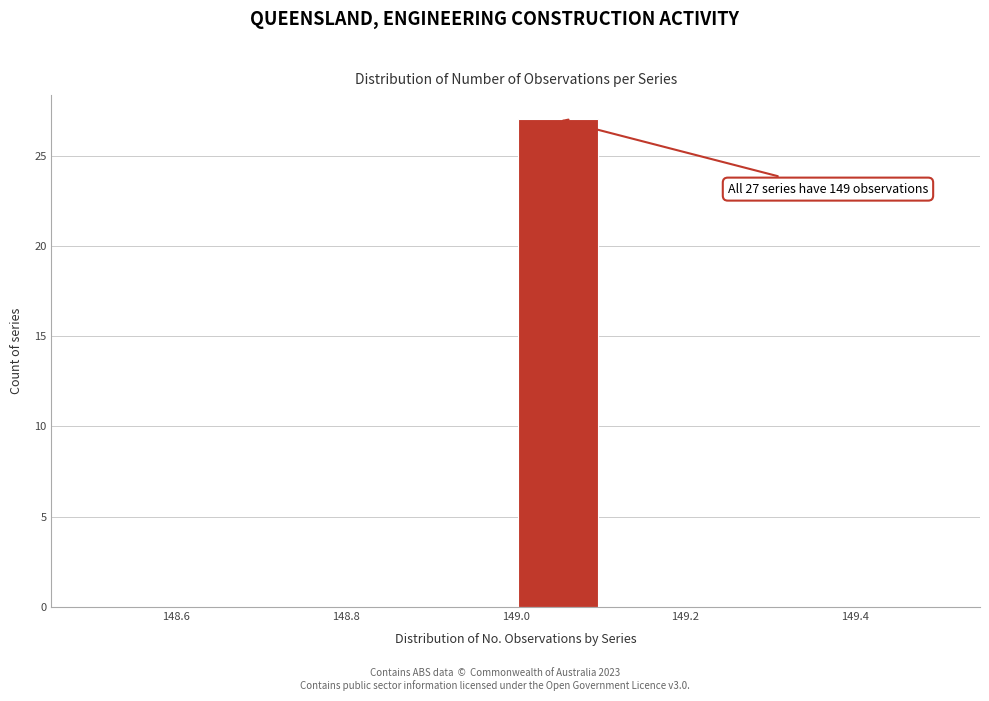

Over which range of the x-axis is the bar tallest?

149.0 to 149.1